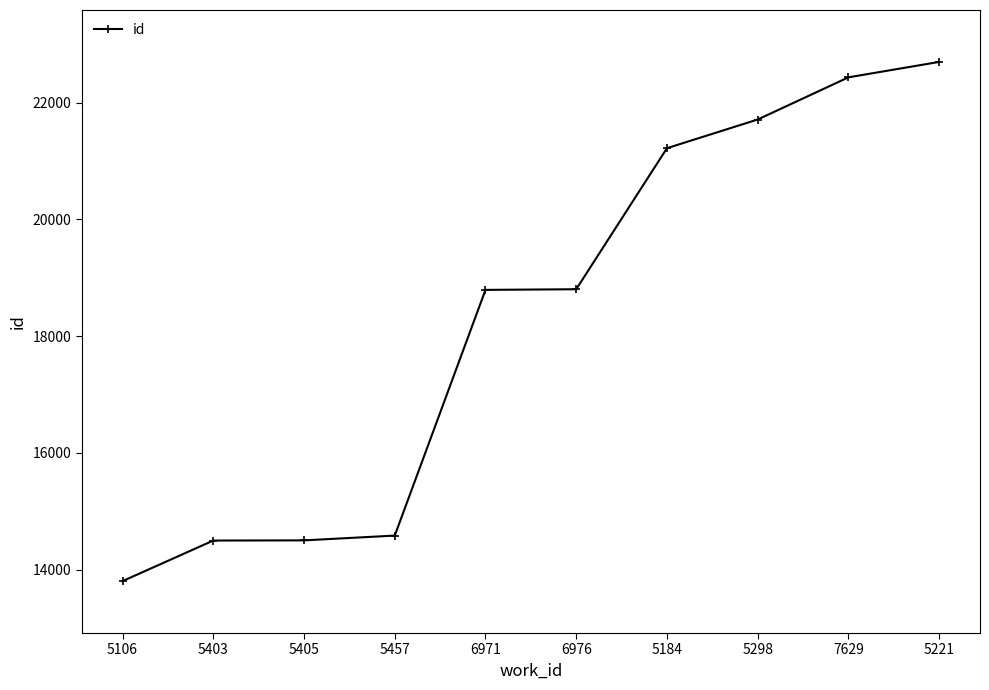

At which category does the chart reach its minimum across all series?

5106